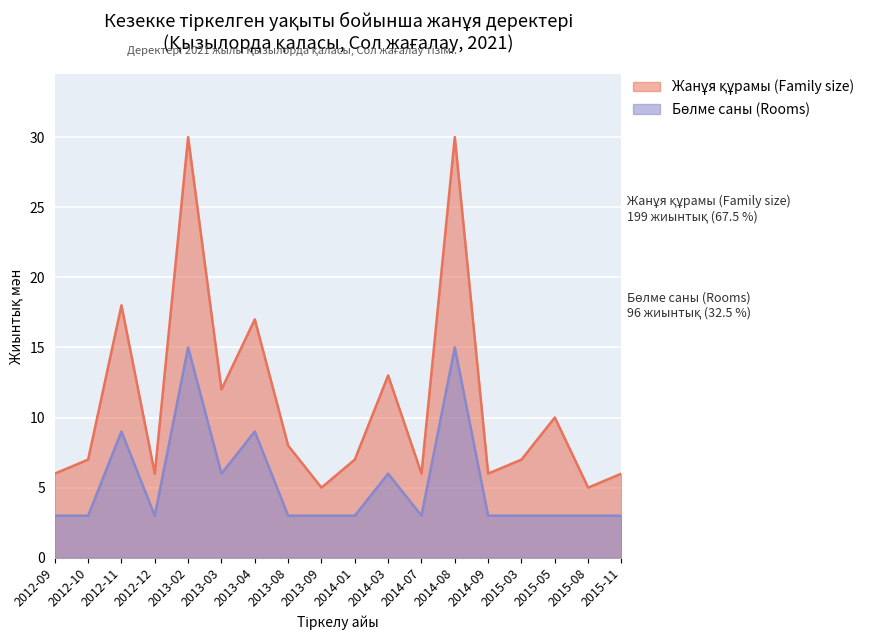

What is the lowest value of the Жанұя құрамы (Family size) series?

5